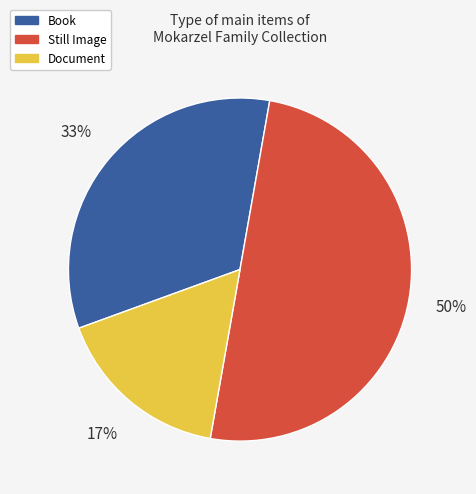

To the nearest percent, what is the average slice percentage?

33%